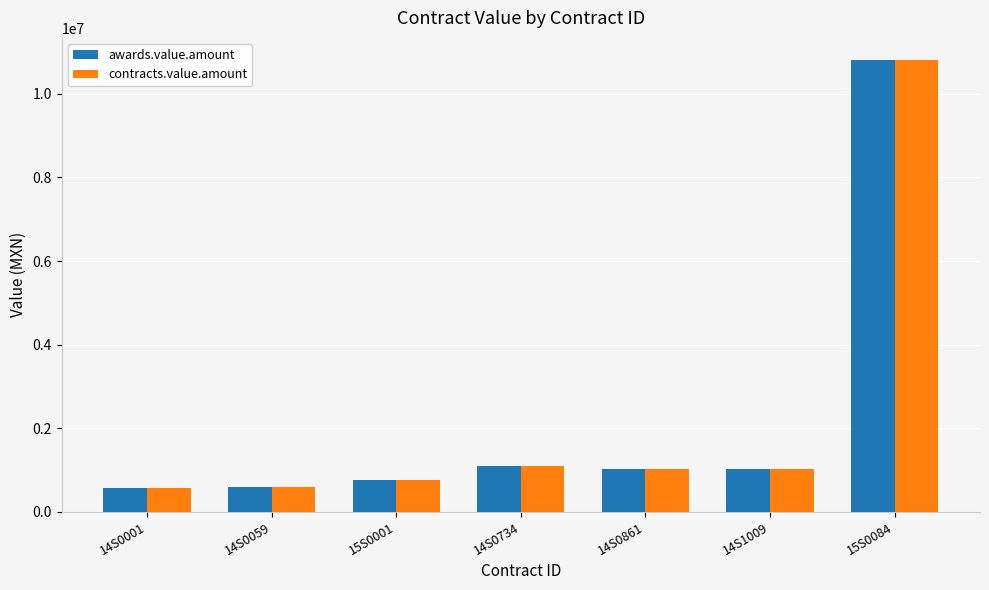

Are the bars horizontal?

No